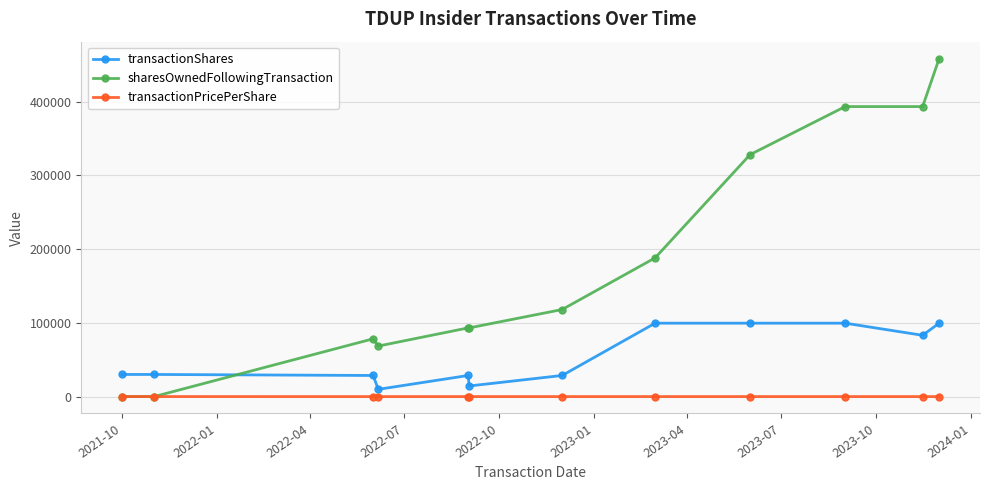

True or false: transactionShares and sharesOwnedFollowingTransaction intersect in this chart.

True